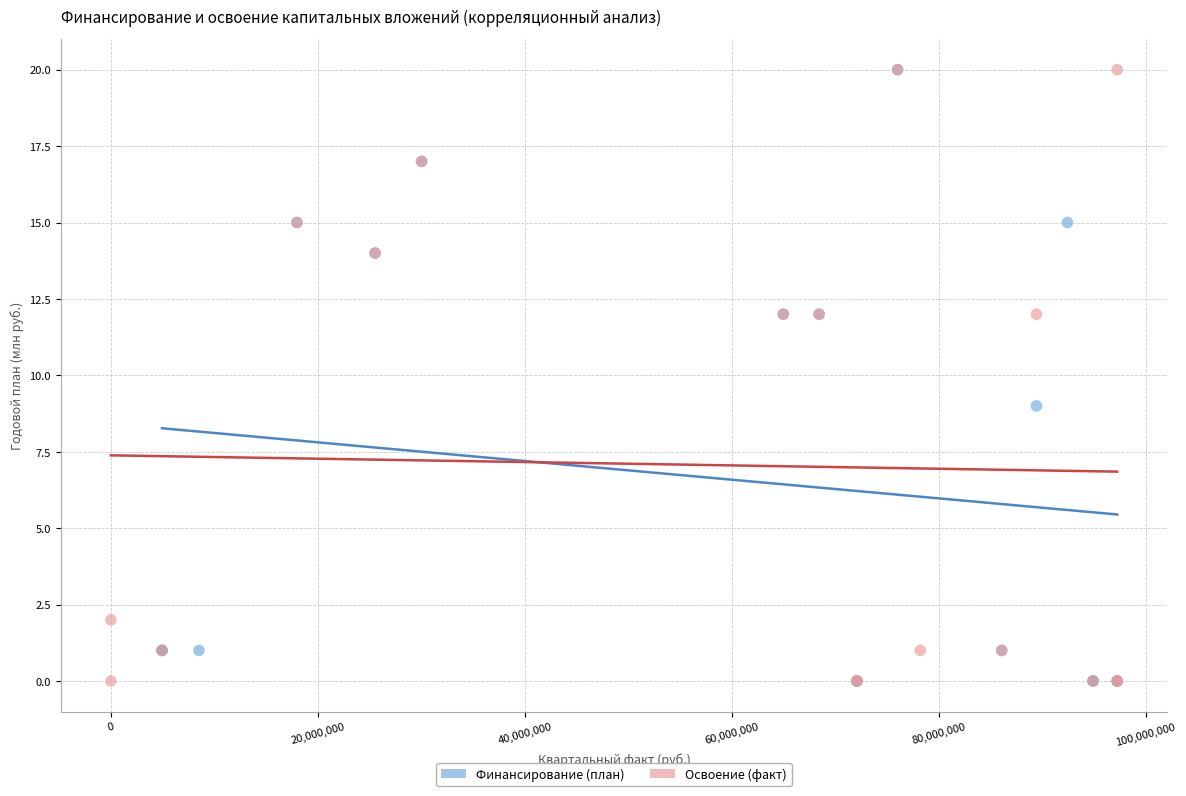

What are all the series names shown in the legend?

Финансирование (план), Освоение (факт)